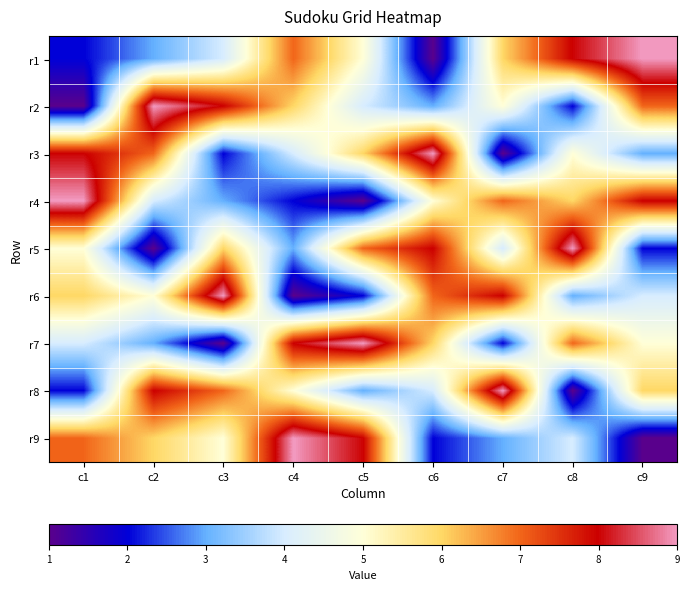

The value of r9 at c5 is 8. True or false?

True